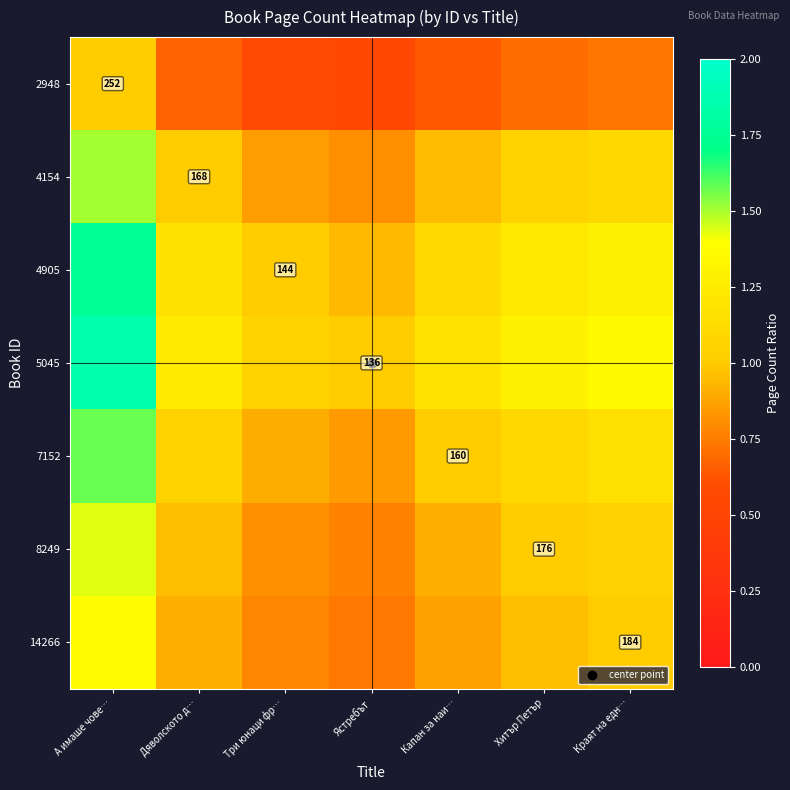

True or false: 4154 has a value of 0.6 at Капан за наи….

False